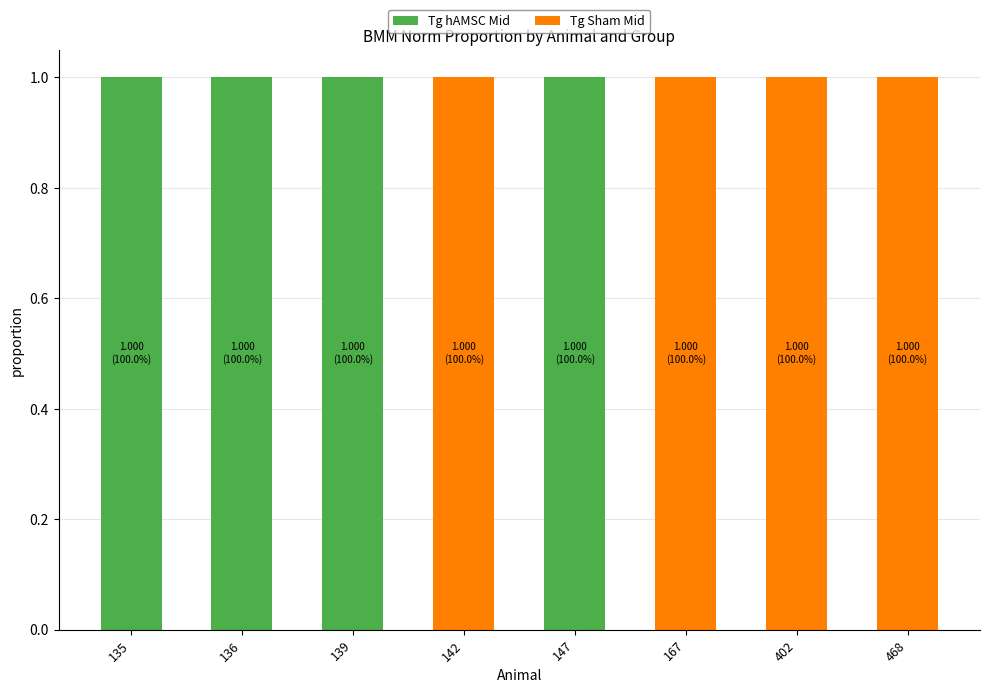

The Tg hAMSC Mid series shows 0 at 167. True or false?

True